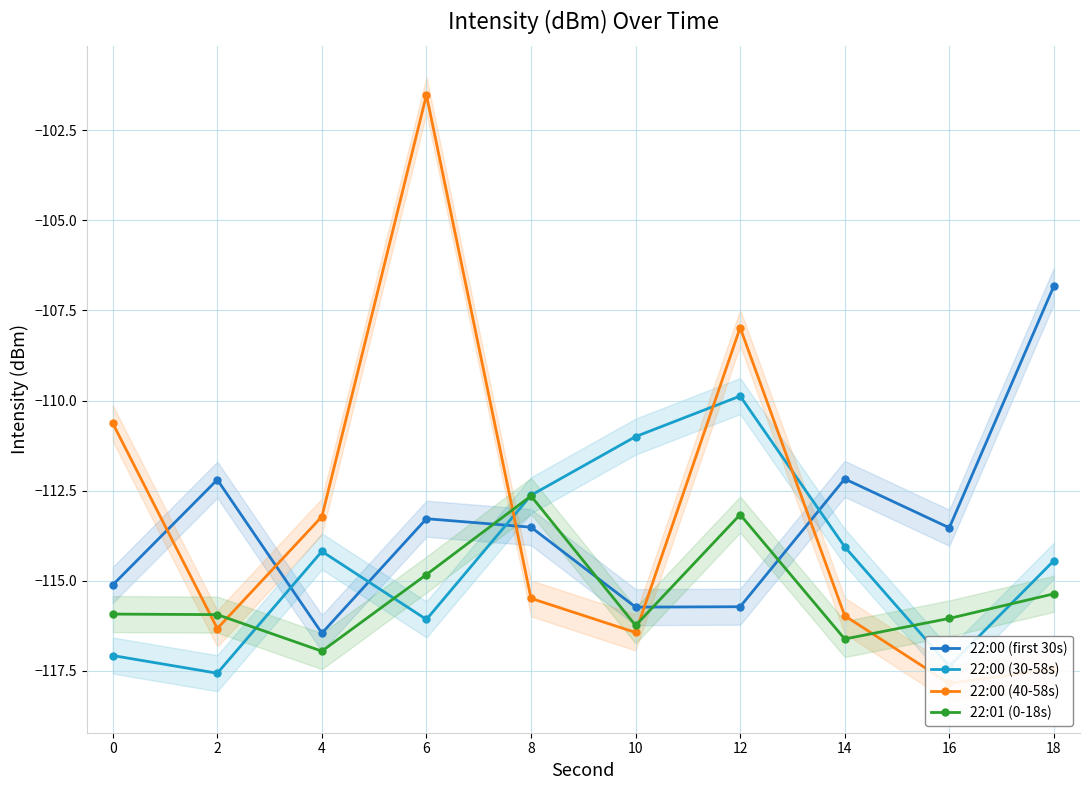

Reading right to left, what are all the values shown in this chart?

22:00 (first 30s): -106.8	-113.5	-112.2	-115.7	-115.7	-113.5	-113.3	-116.5	-112.2	-115.1
22:00 (30-58s): -114.4	-117.4	-114.1	-109.9	-111.0	-112.6	-116.1	-114.2	-117.6	-117.1
22:00 (40-58s): -117.4	-117.9	-116.0	-108.0	-116.4	-115.5	-101.5	-113.2	-116.3	-110.6
22:01 (0-18s): -115.4	-116.0	-116.6	-113.2	-116.2	-112.6	-114.8	-117.0	-115.9	-115.9